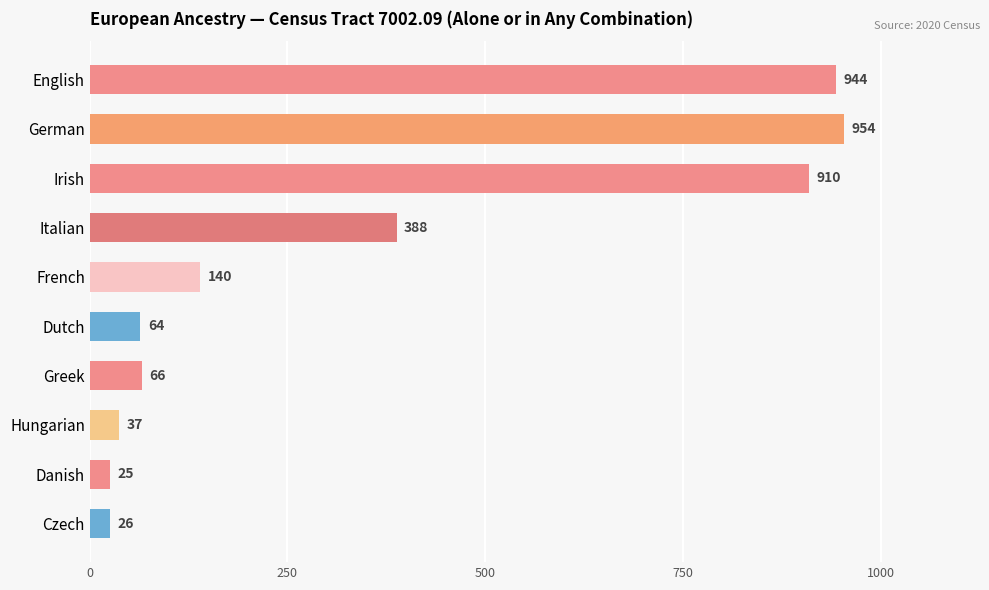

What is the greatest value displayed?

954